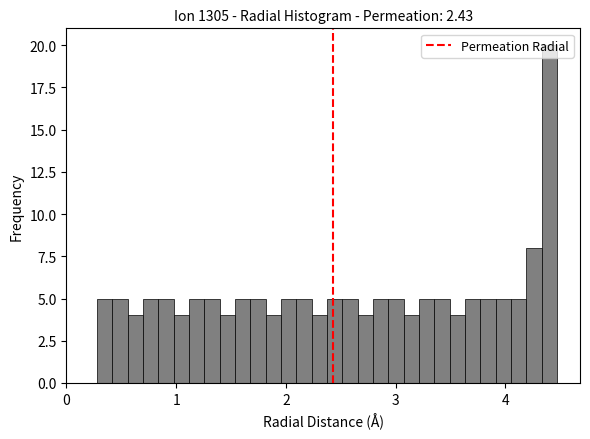

Read against the x-axis, roughly where is the centre of the tallest bar?

4.4